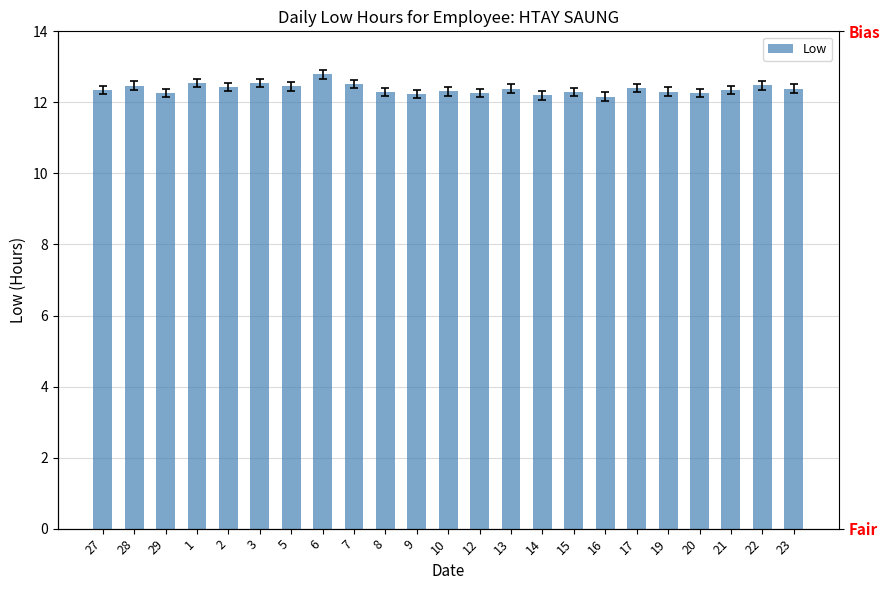

Approximately how many times larger is the value at 27 compared to 20?

1.0